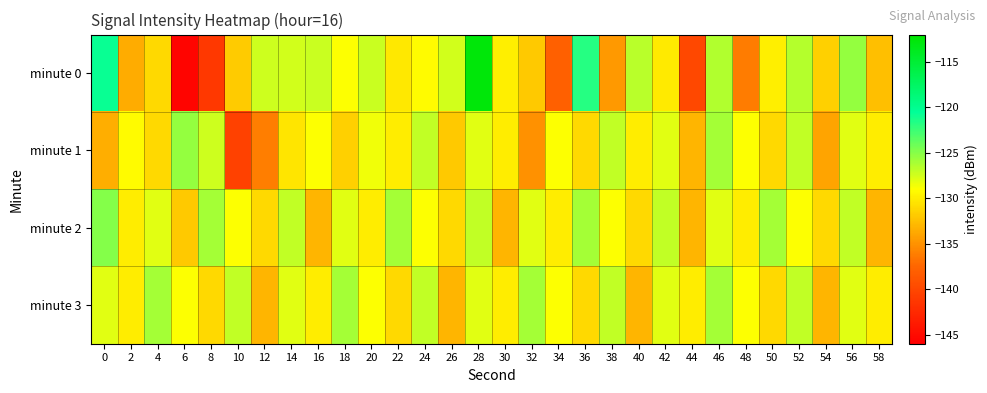

Which series has the widest spread of values?

minute 0